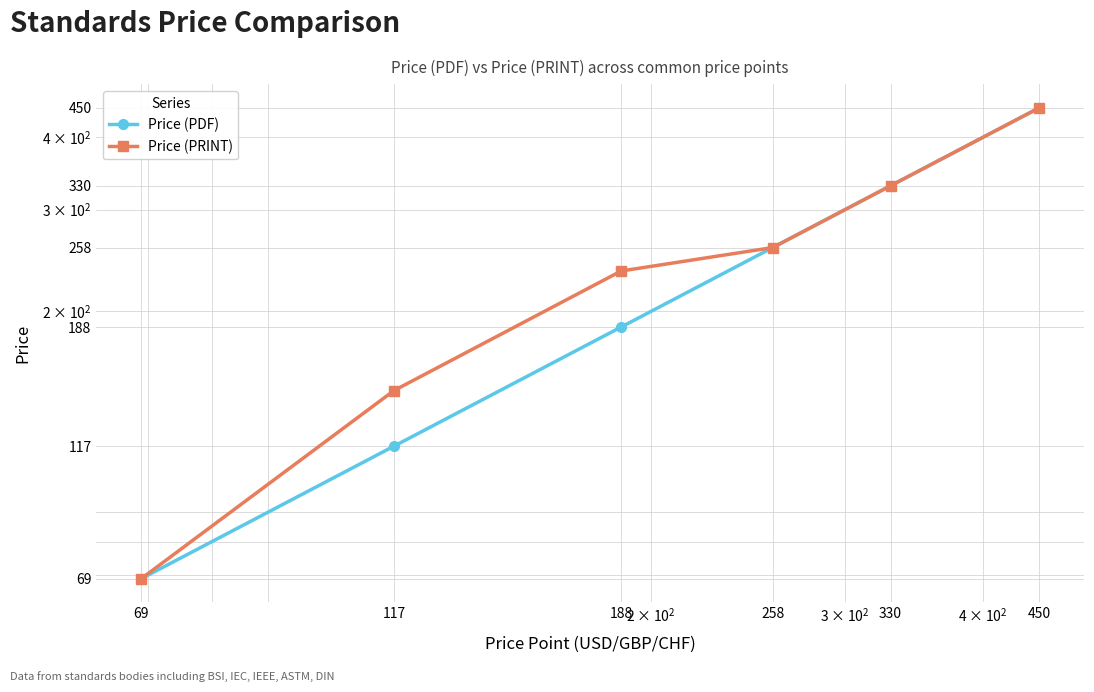

At which label does Price (PRINT) reach its peak?

450